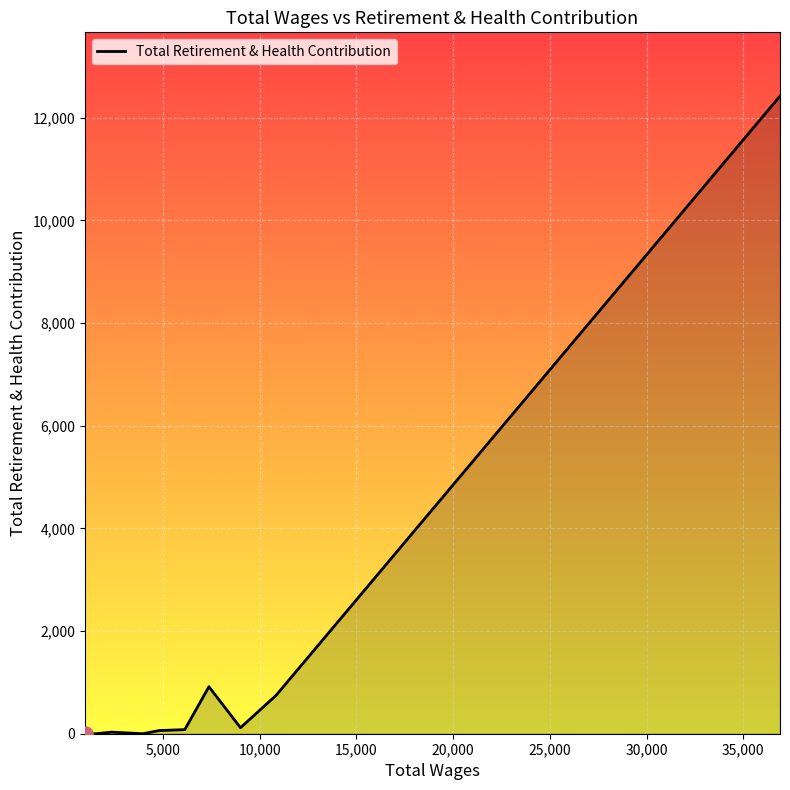

What is the maximum value shown in the chart?

12423